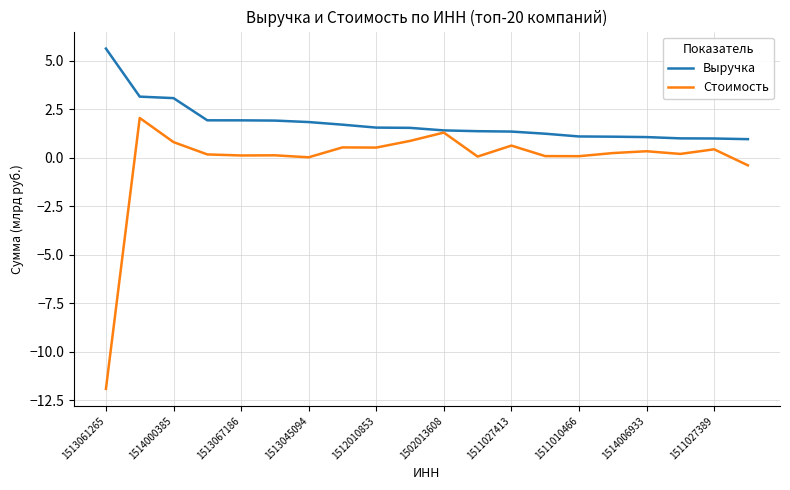

List the series in order of their overall mean, highest first.

Выручка, Стоимость